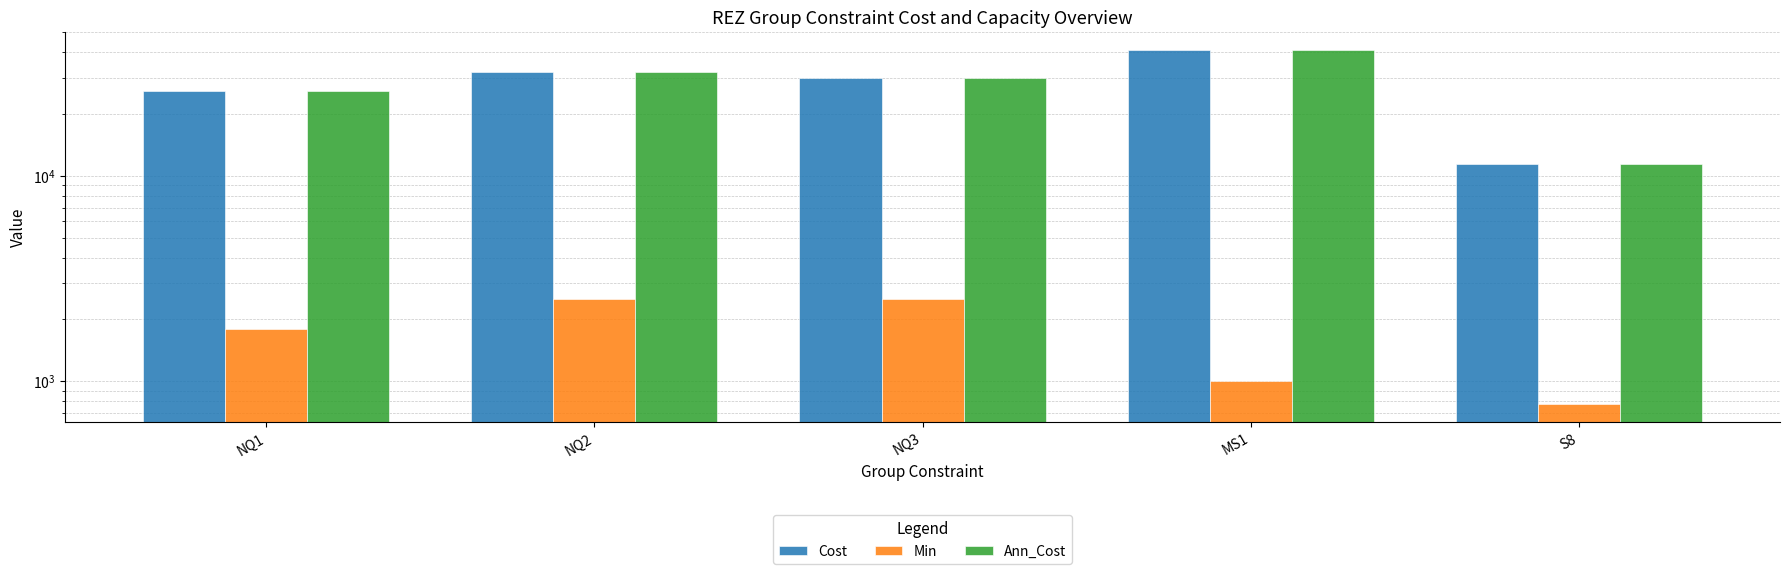

At which label does Ann_Cost first exceed 30029?

NQ2